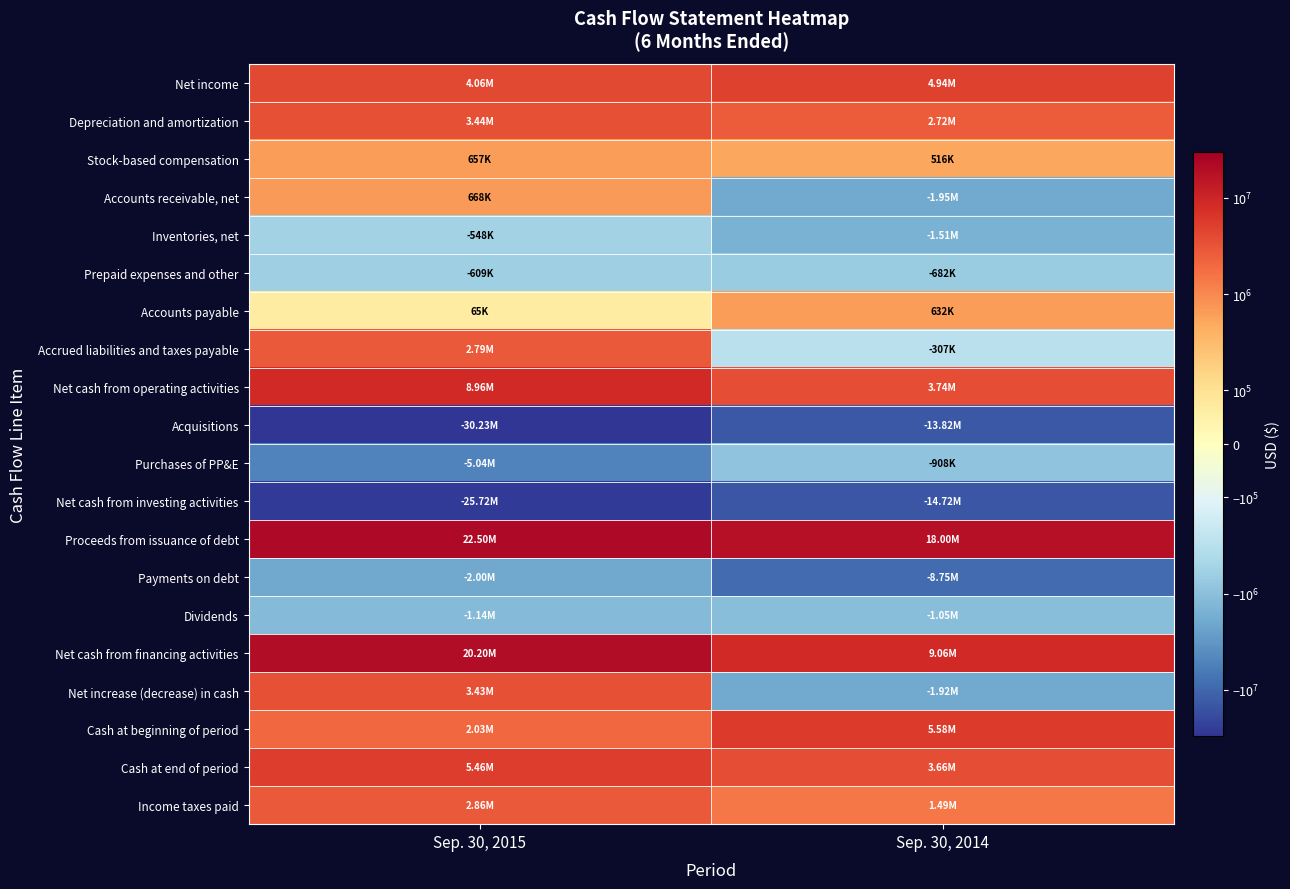

Reading right to left, extract all data points from this chart.

Net income: Sep. 30, 2014=4941000	Sep. 30, 2015=4058000
Depreciation and amortization: Sep. 30, 2014=2721000	Sep. 30, 2015=3439000
Stock-based compensation: Sep. 30, 2014=516000	Sep. 30, 2015=657000
Accounts receivable, net: Sep. 30, 2014=-1952000	Sep. 30, 2015=668000
Inventories, net: Sep. 30, 2014=-1515000	Sep. 30, 2015=-548000
Prepaid expenses and other: Sep. 30, 2014=-682000	Sep. 30, 2015=-609000
Accounts payable: Sep. 30, 2014=632000	Sep. 30, 2015=65000
Accrued liabilities and taxes payable: Sep. 30, 2014=-307000	Sep. 30, 2015=2785000
Net cash from operating activities: Sep. 30, 2014=3744000	Sep. 30, 2015=8962000
Acquisitions: Sep. 30, 2014=-13817000	Sep. 30, 2015=-30228000
Purchases of PP&E: Sep. 30, 2014=-908000	Sep. 30, 2015=-5035000
Net cash from investing activities: Sep. 30, 2014=-14725000	Sep. 30, 2015=-25722000
Proceeds from issuance of debt: Sep. 30, 2014=18000000	Sep. 30, 2015=22500000
Payments on debt: Sep. 30, 2014=-8750000	Sep. 30, 2015=-2000000
Dividends: Sep. 30, 2014=-1052000	Sep. 30, 2015=-1144000
Net cash from financing activities: Sep. 30, 2014=9063000	Sep. 30, 2015=20202000
Net increase (decrease) in cash: Sep. 30, 2014=-1918000	Sep. 30, 2015=3426000
Cash at beginning of period: Sep. 30, 2014=5575000	Sep. 30, 2015=2034000
Cash at end of period: Sep. 30, 2014=3657000	Sep. 30, 2015=5460000
Income taxes paid: Sep. 30, 2014=1492000	Sep. 30, 2015=2862000